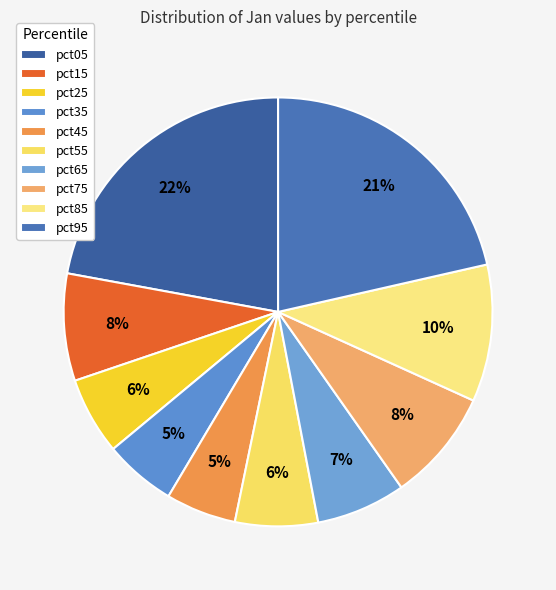

To the nearest percent, what is the combined percentage of pct25 and pct05?

28%